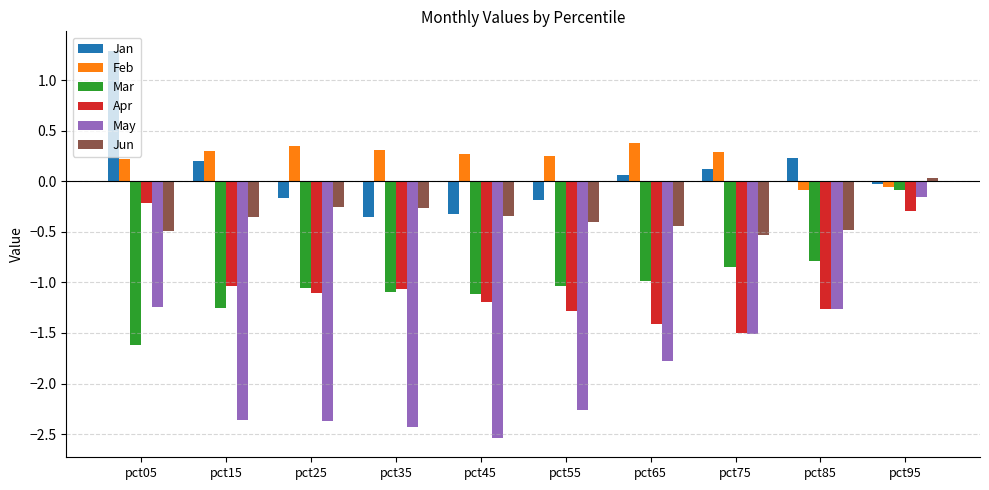

What is the difference between the highest and lowest values at pct85?

1.5